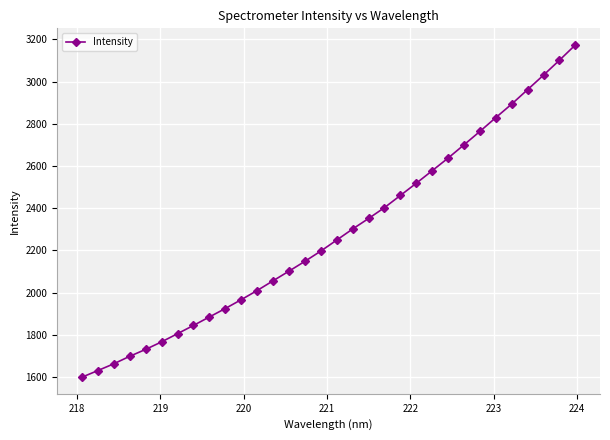

What is the average value?

2280.8